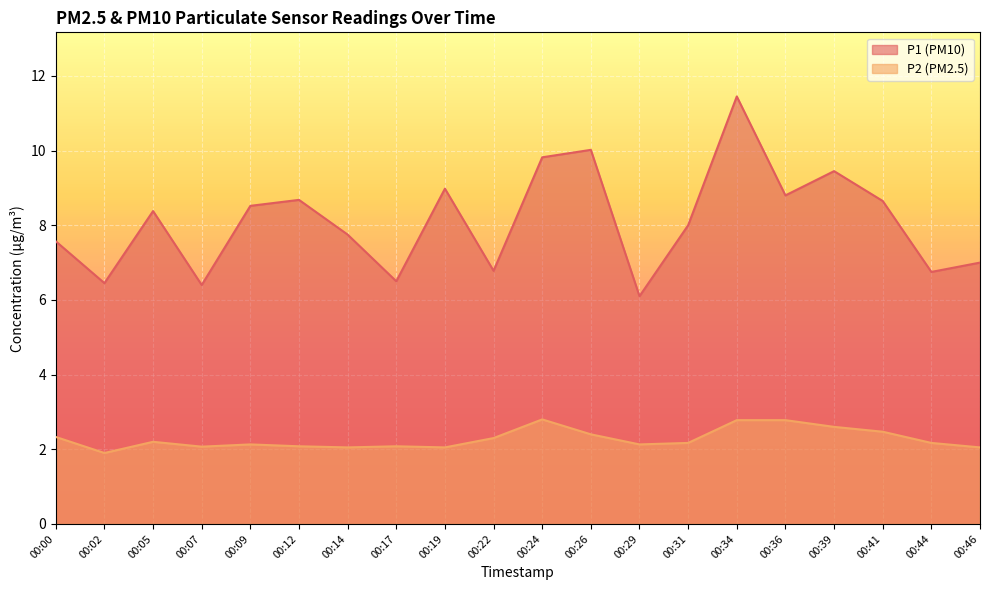

True or false: P1 has a value of 9.4 at 00:39.

True